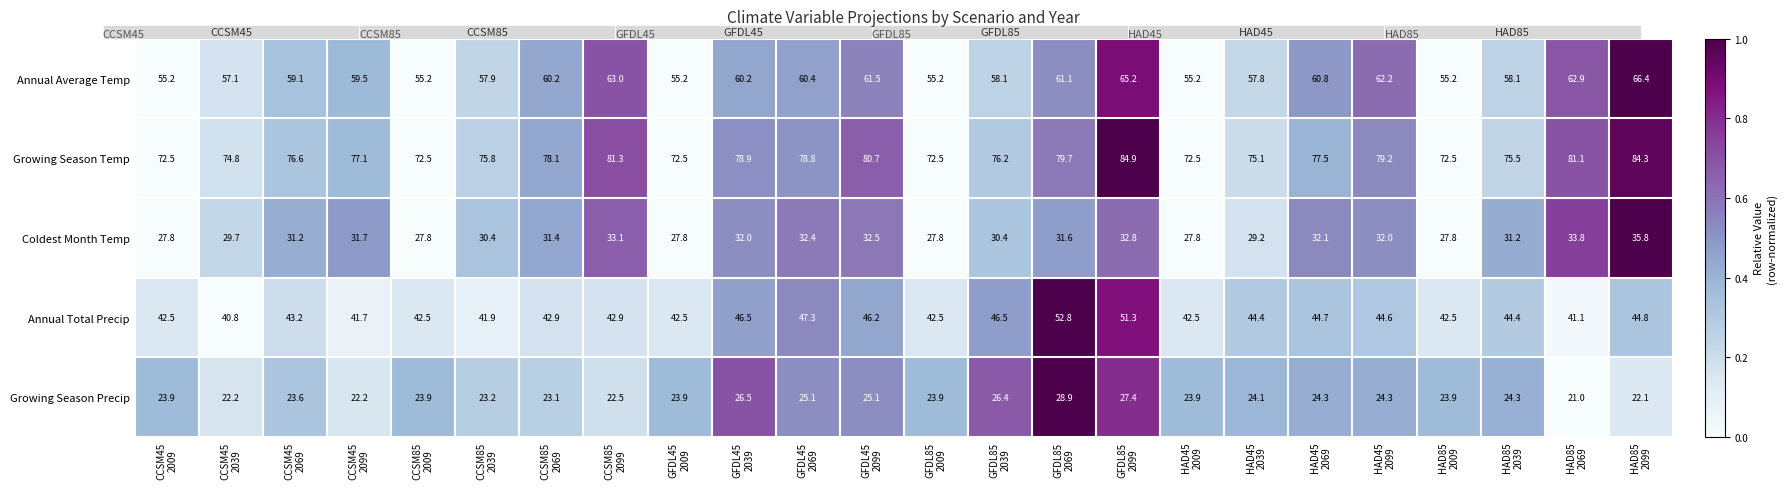

How many data points does each series have?

24